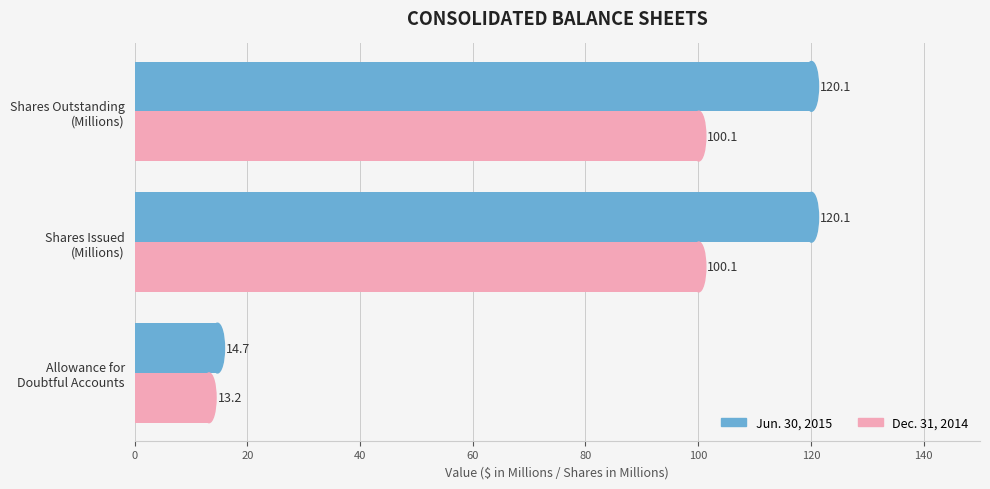

List the series in order of their overall mean, highest first.

Jun. 30, 2015, Dec. 31, 2014